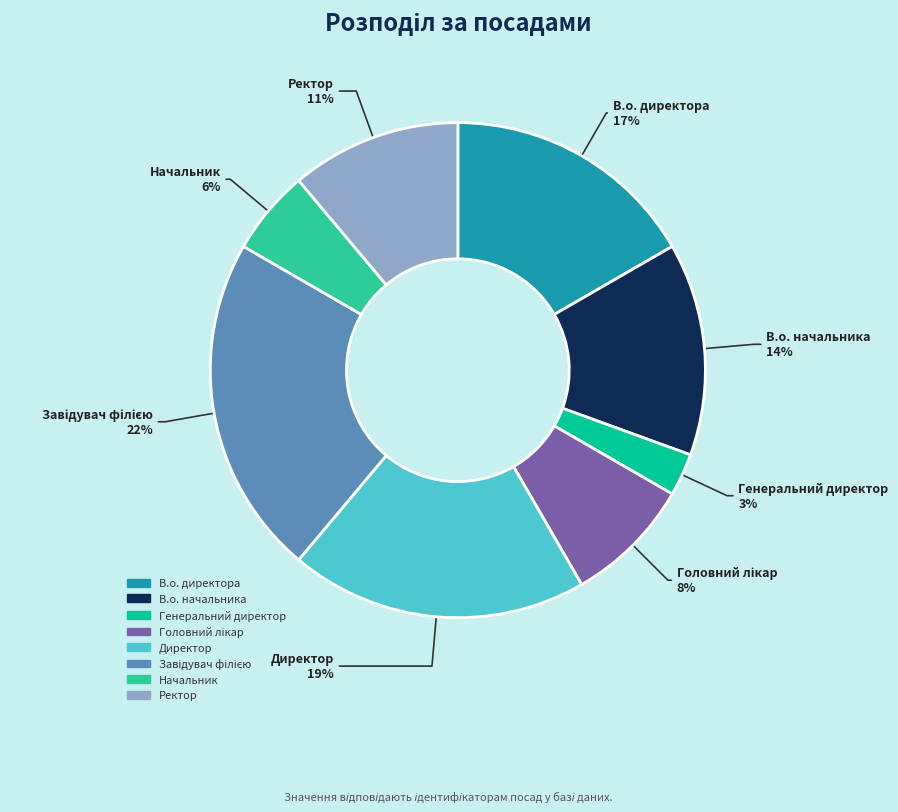

Which slice is the smallest?

Генеральний директор